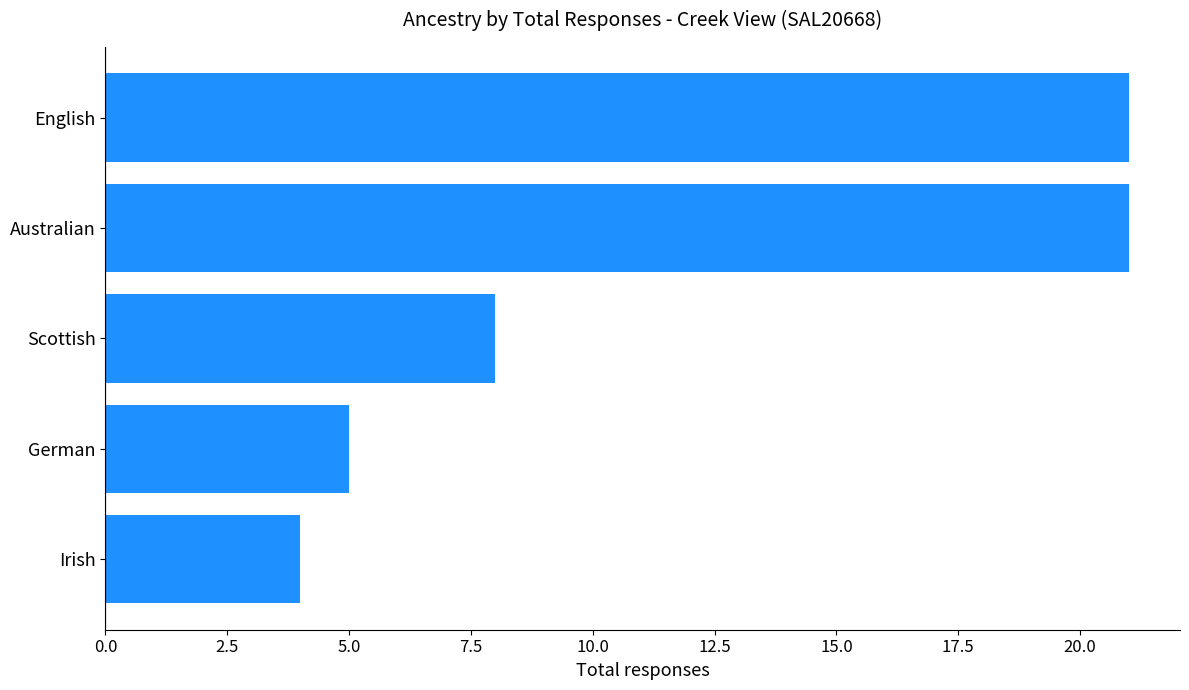

Approximately how many times larger is the value at Scottish compared to German?

1.6